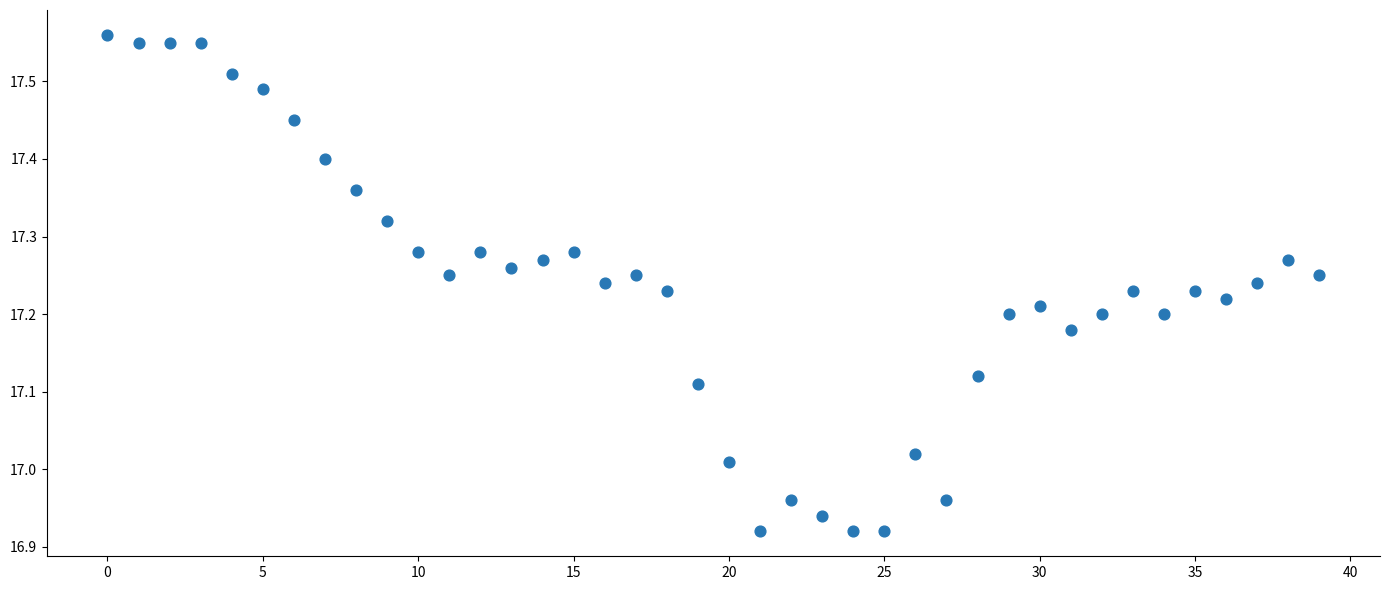

What is the range of Y values (max minus min)?

0.6